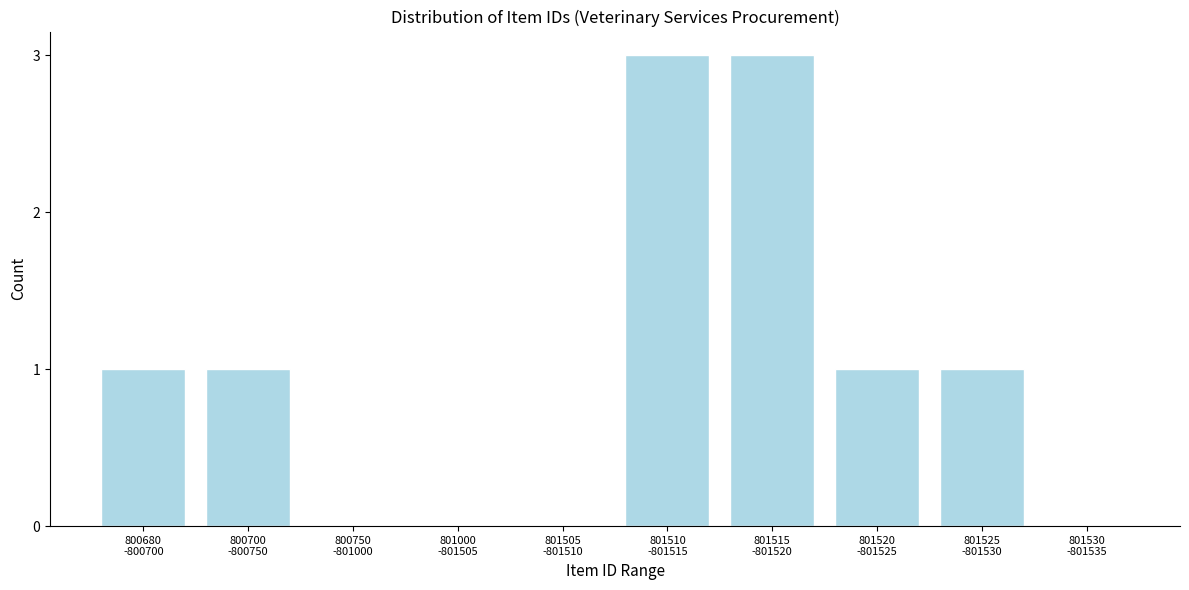

What is the sum of all values?

10